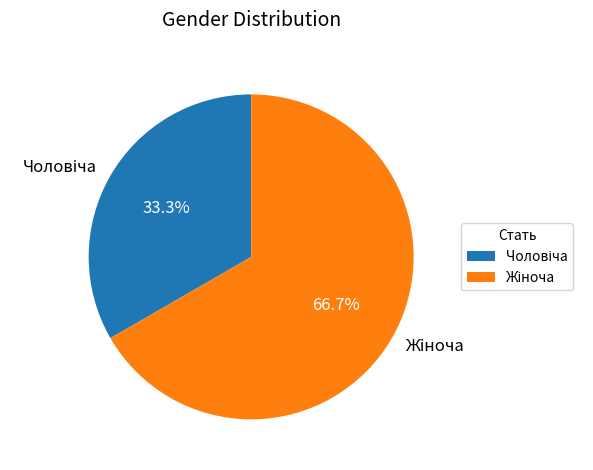

Count the number of slices in the pie.

2